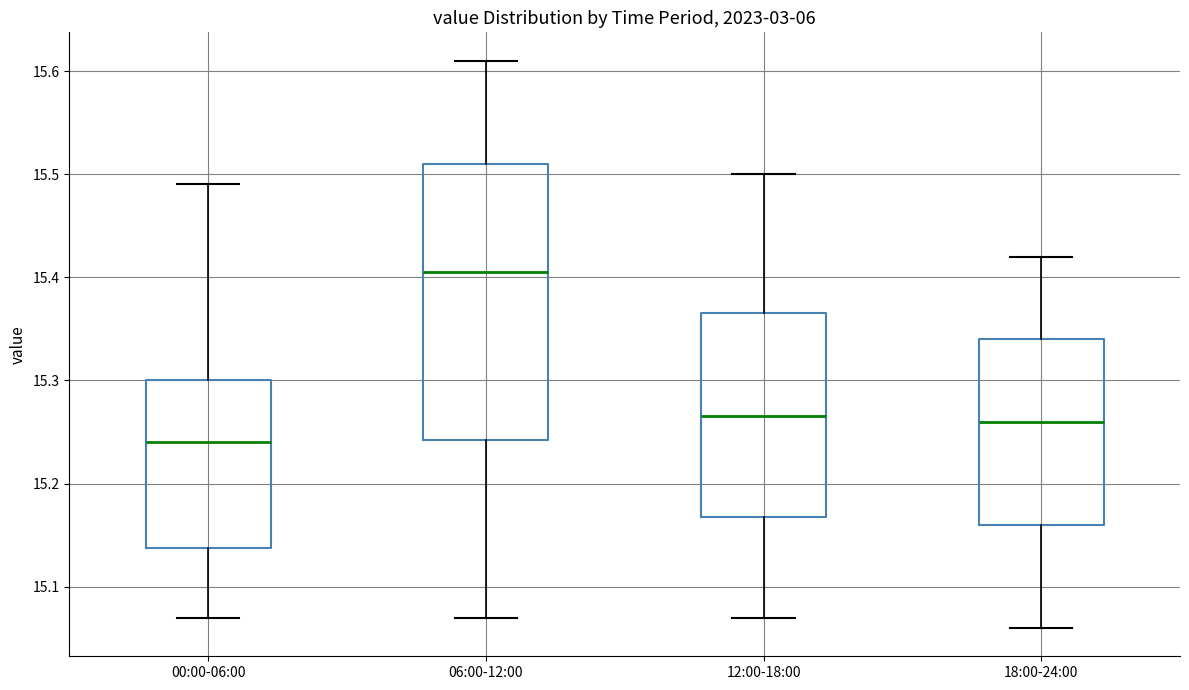

Comparing the boxes themselves (not the whiskers), which one is the tallest?

06:00-12:00